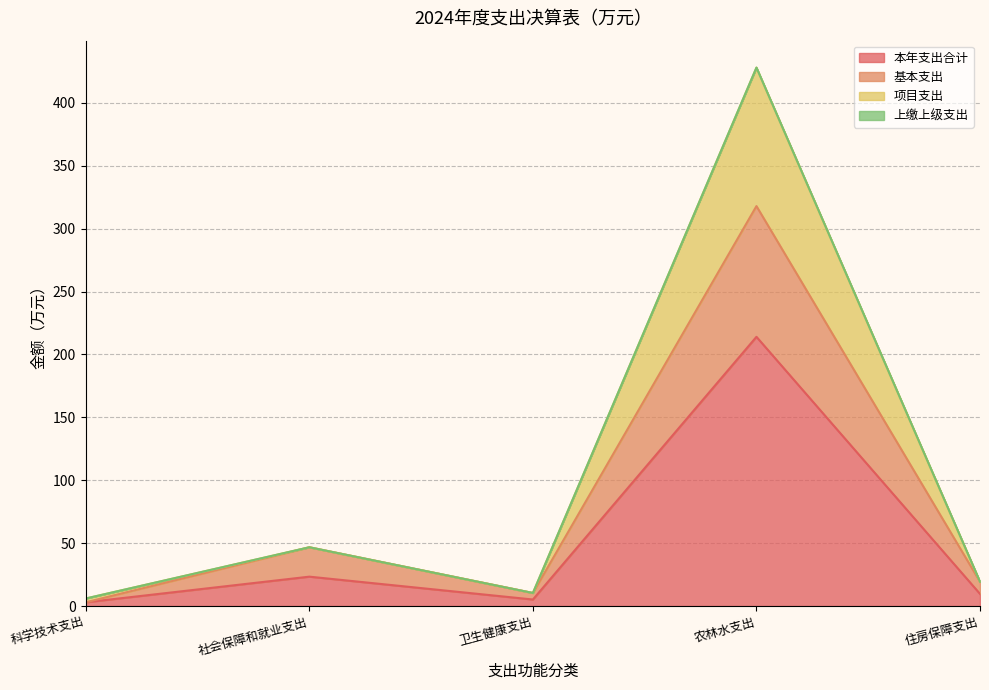

What is the difference between the 本年支出合计 values at 住房保障支出 and 卫生健康支出?

4.5